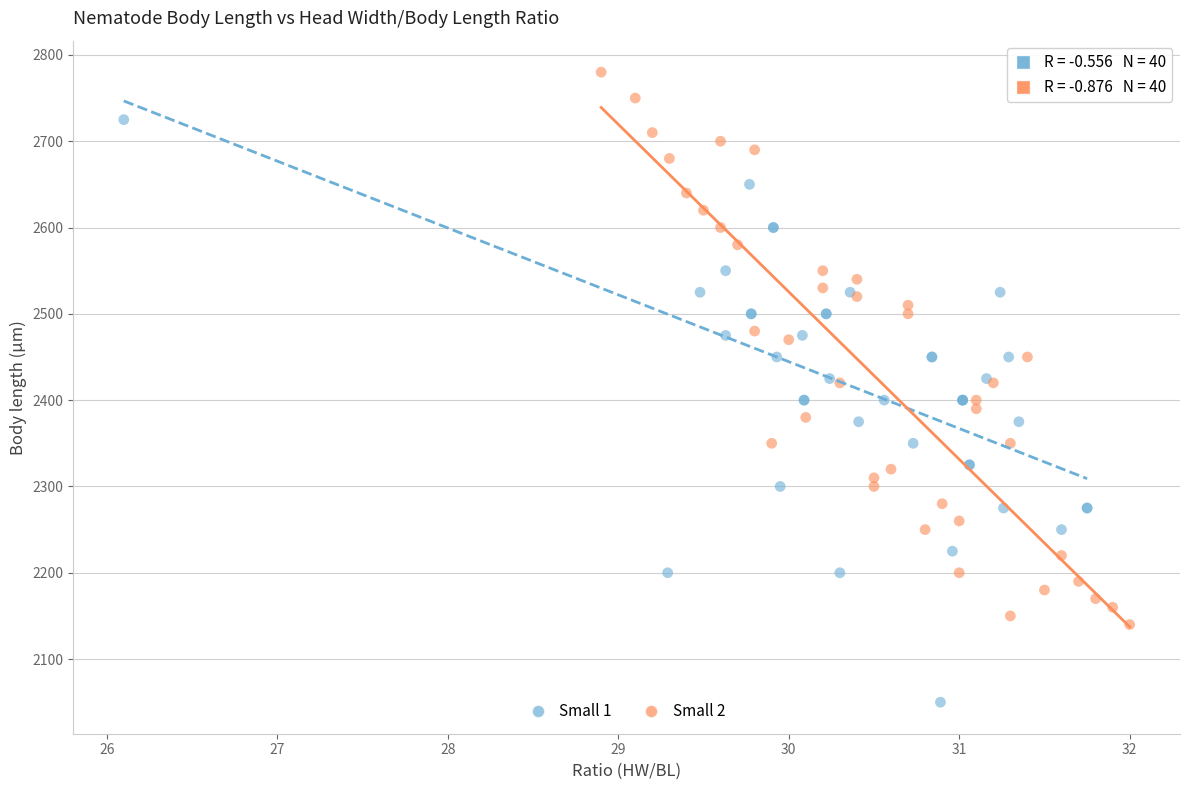

What are all the series names shown in the legend?

Small 1, Small 2